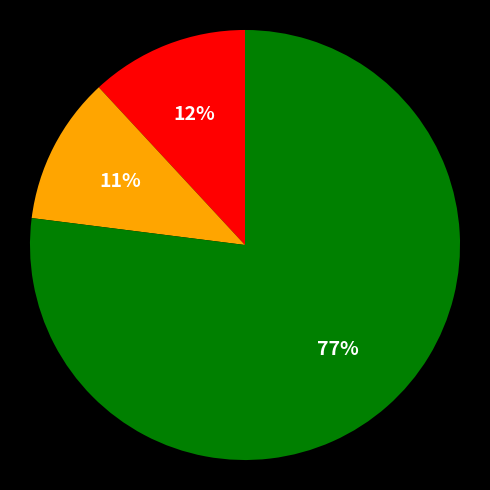

Count the number of slices in the pie.

3